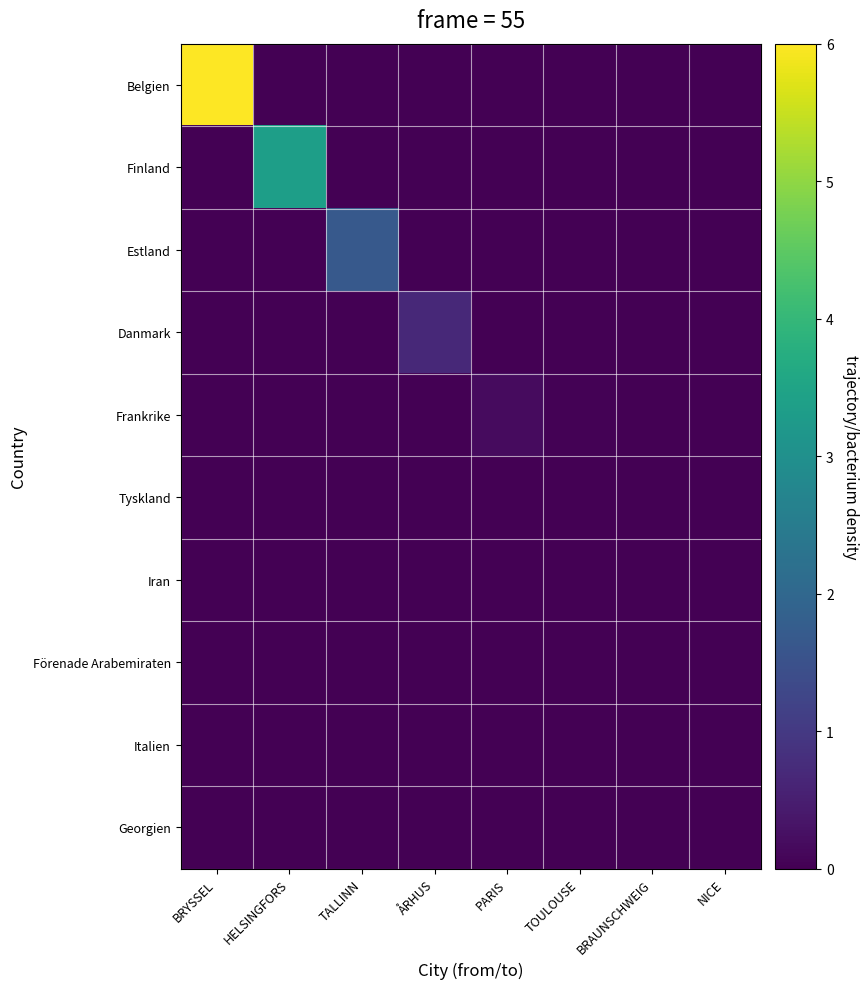

Which has a higher value, HELSINGFORS or BRYSSEL?

BRYSSEL